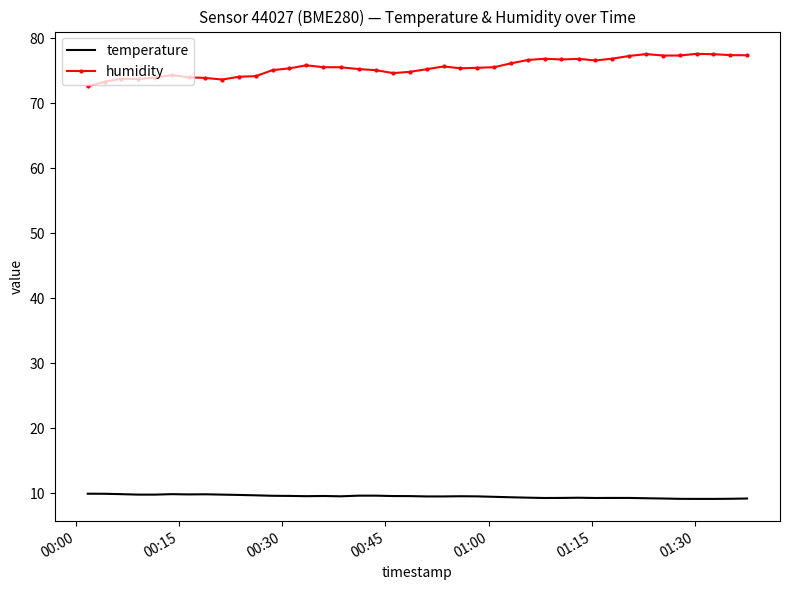

True or false: humidity and temperature intersect in this chart.

False